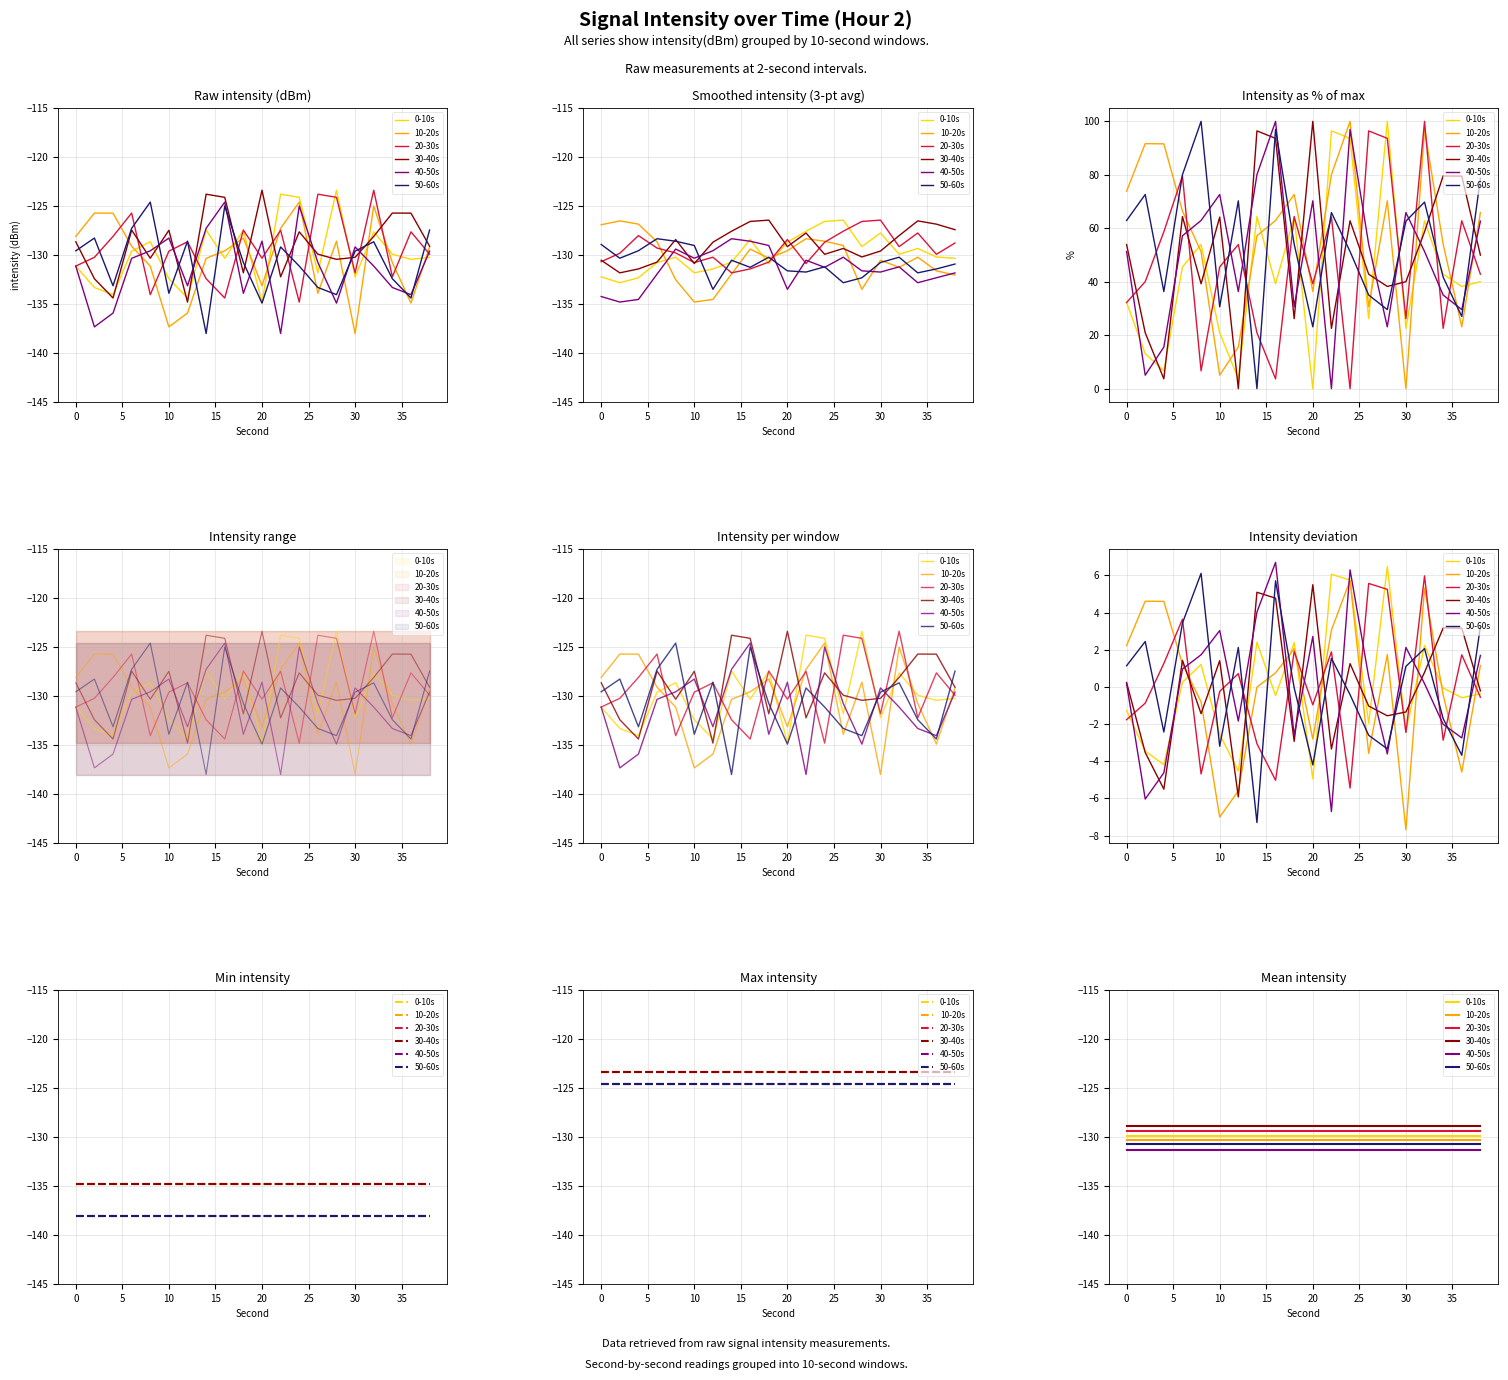

True or false: 20-30s has a value of -185.5 at 35.

False